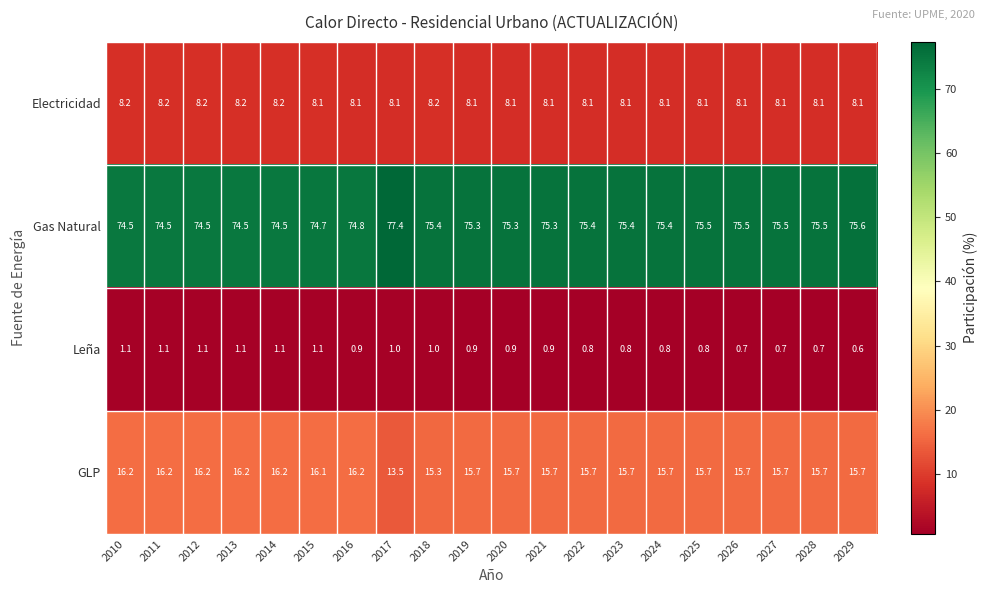

How many Electricidad values are between 8 and 9?

20